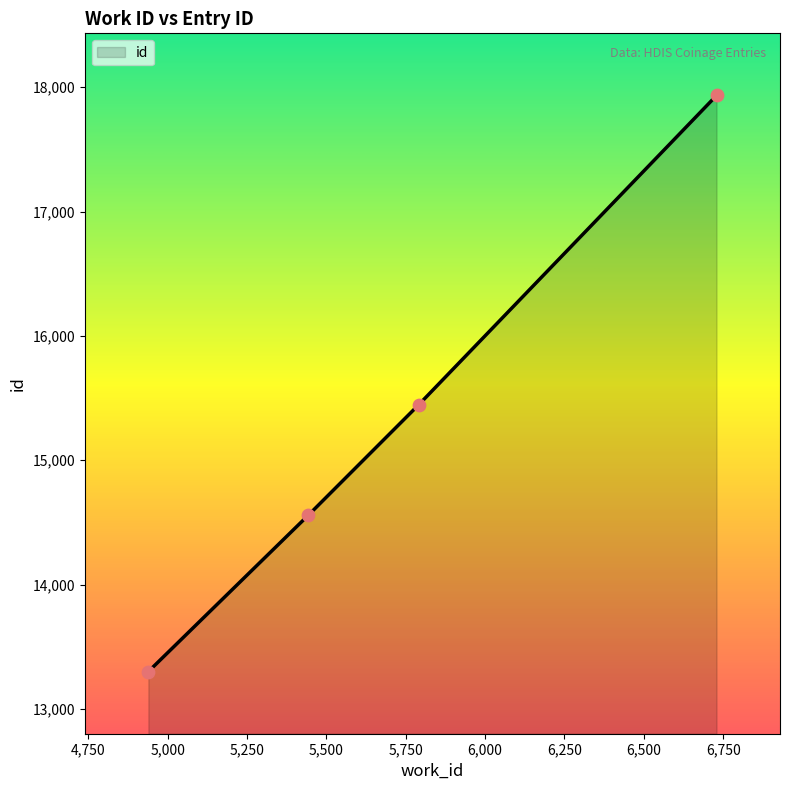

What is the difference between the second highest and minimum values?

2147